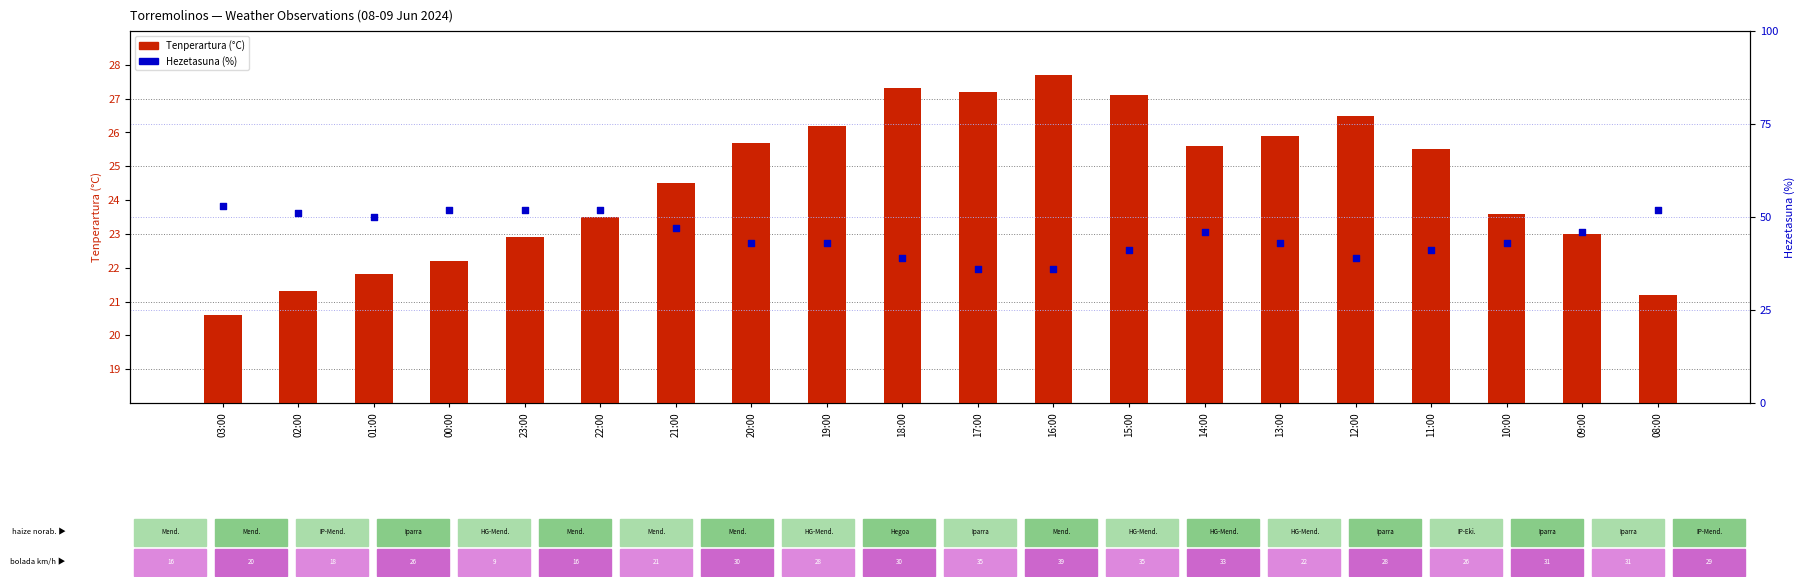

Is the value of Hezetasuna (%) at 21:00 greater than the value of Tenperartura (°C) at 22:00?

Yes